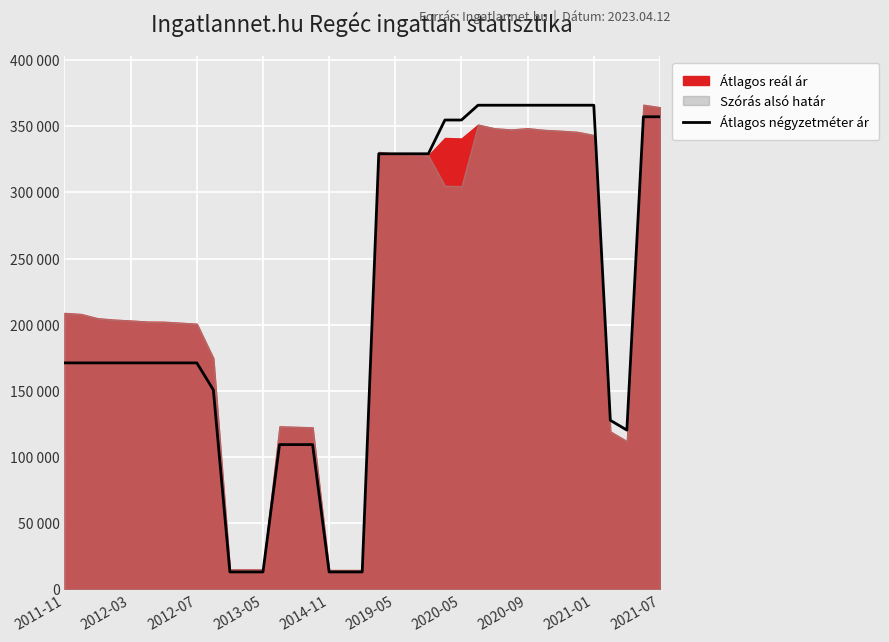

Is it true that the value at 10 is 23072?

False